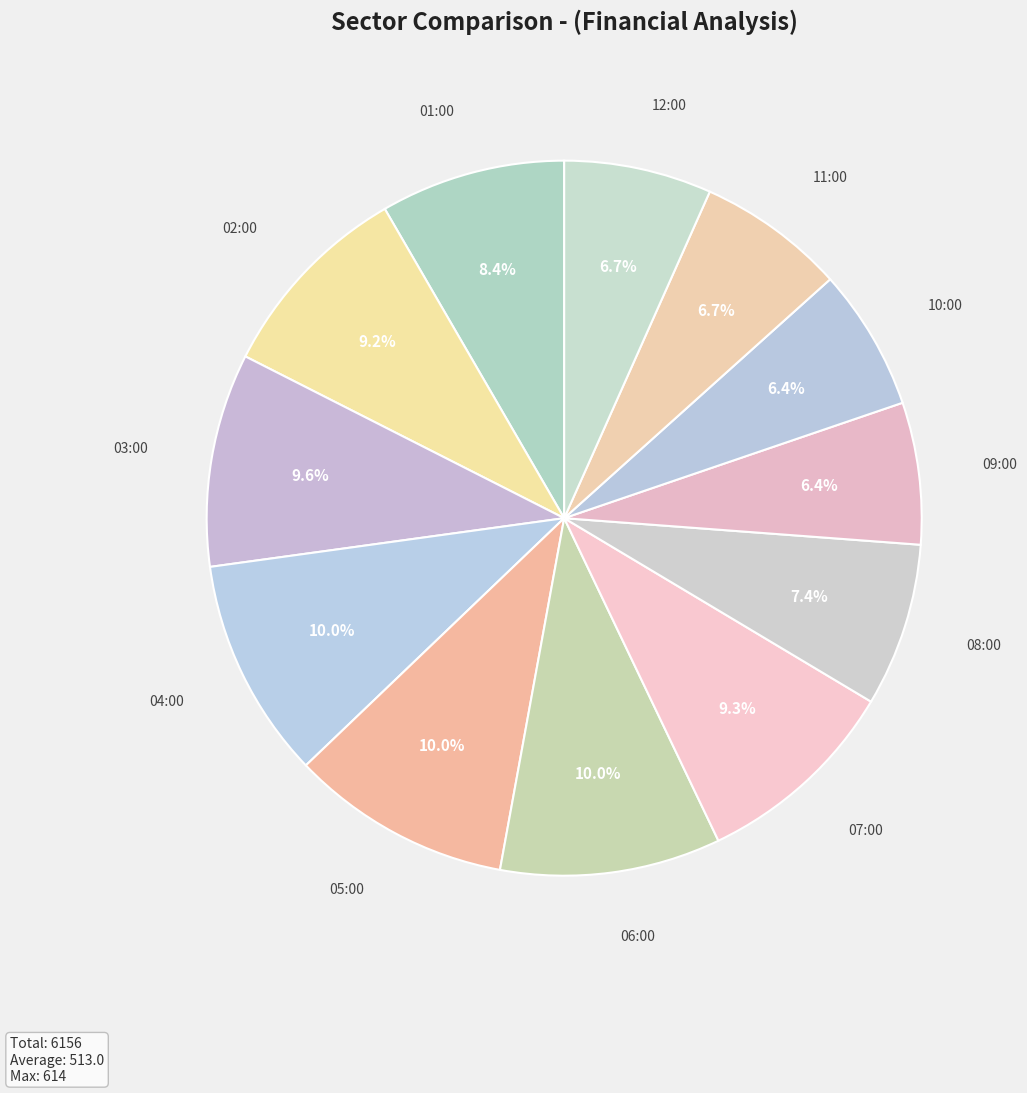

How many segments does this pie chart have?

12